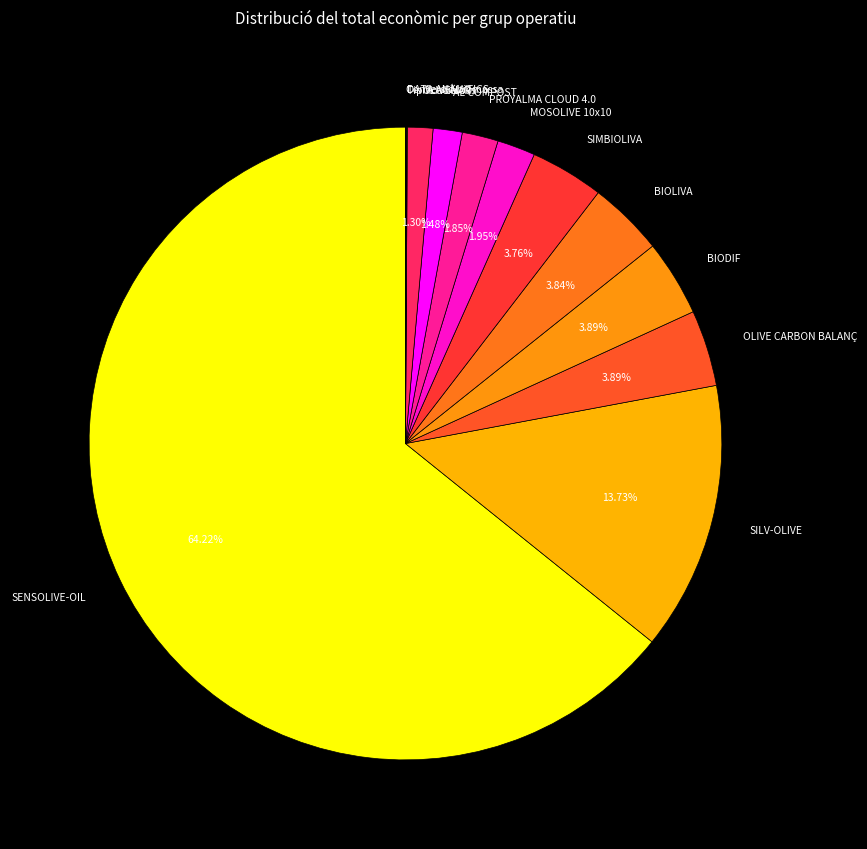

Combined, do SILV-OLIVE and OLIVENAR account for over 50%?

No